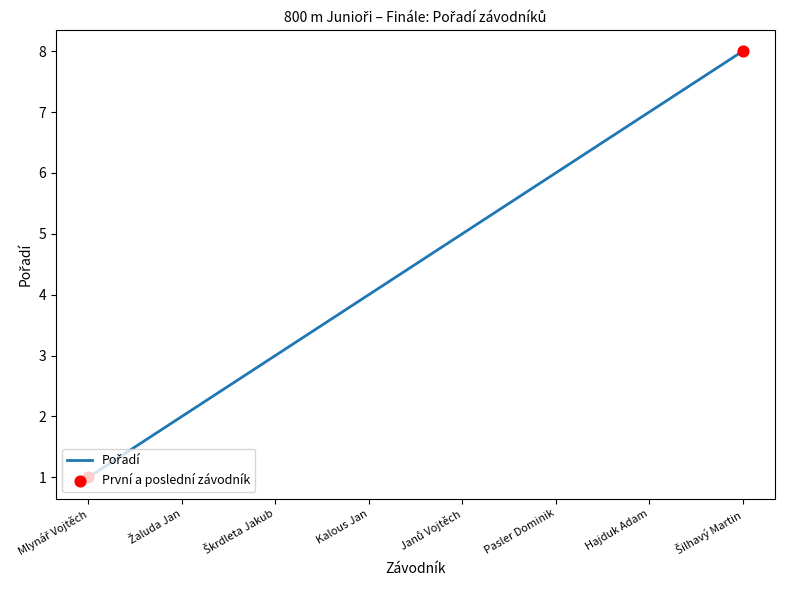

What is the maximum value shown in the chart?

8